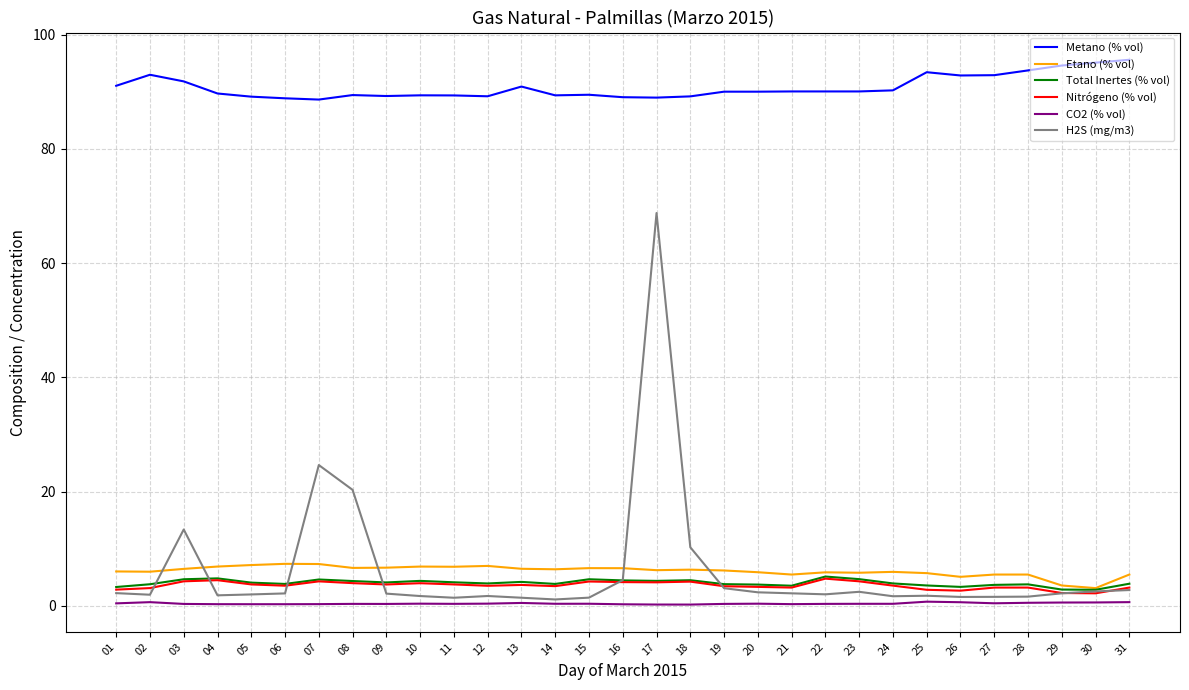

At which category is the sum across all series the highest?

17